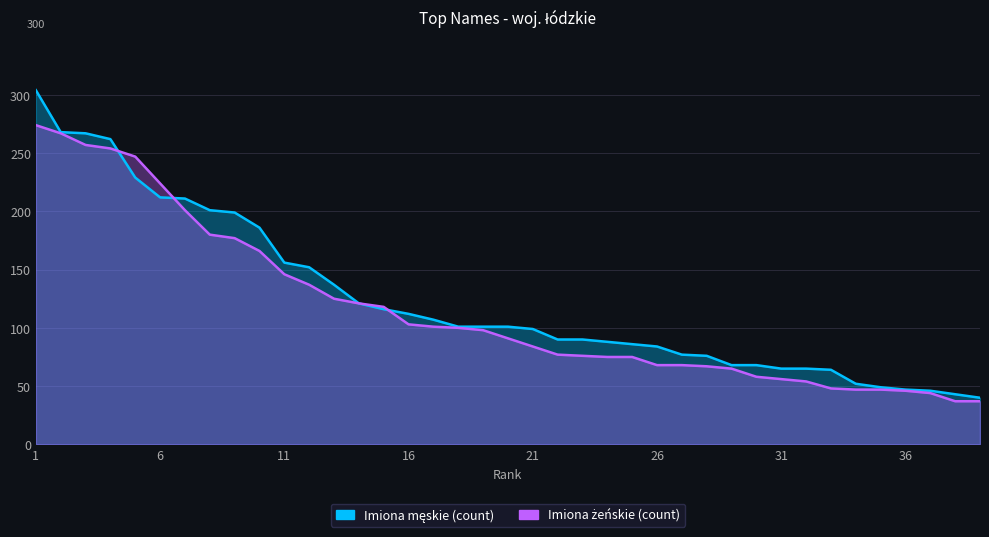

At which label does Imiona żeńskie (count) reach its minimum?

38